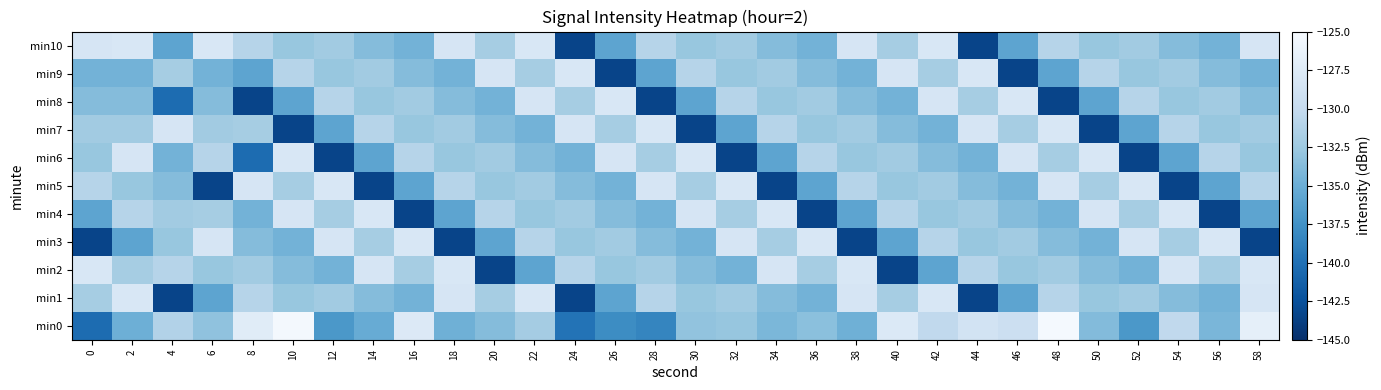

Reading left to right, extract all data points from this chart.

min0: 0=-140.4	2=-134.9	4=-131.2	6=-133.1	8=-127.3	10=-125.4	12=-136.9	14=-135.2	16=-127.7	18=-134.8	20=-133.7	22=-132.1	24=-139.8	26=-137.9	28=-138.4	30=-133.1	32=-132.9	34=-134.2	36=-133.4	38=-134.8	40=-127.8	42=-130.3	44=-128.7	46=-129.3	48=-125.2	50=-133.8	52=-136.9	54=-130.3	56=-134.2	58=-126.7
min1: 0=-132.0	2=-128.1	4=-143.4	6=-135.8	8=-131.0	10=-132.8	12=-132.2	14=-133.7	16=-134.5	18=-128.4	20=-132.0	22=-128.1	24=-143.4	26=-135.8	28=-131.0	30=-132.8	32=-132.2	34=-133.7	36=-134.5	38=-128.4	40=-132.0	42=-128.1	44=-143.4	46=-135.8	48=-131.0	50=-132.8	52=-132.2	54=-133.7	56=-134.5	58=-128.4
min2: 0=-128.1	2=-132.0	4=-131.0	6=-132.8	8=-132.2	10=-133.7	12=-134.5	14=-128.4	16=-132.0	18=-128.1	20=-143.4	22=-135.8	24=-131.0	26=-132.8	28=-132.2	30=-133.7	32=-134.5	34=-128.4	36=-132.0	38=-128.1	40=-143.4	42=-135.8	44=-131.0	46=-132.8	48=-132.2	50=-133.7	52=-134.5	54=-128.4	56=-132.0	58=-128.1
min3: 0=-143.4	2=-135.8	4=-132.8	6=-128.4	8=-133.7	10=-134.5	12=-128.4	14=-132.0	16=-128.1	18=-143.4	20=-135.8	22=-131.0	24=-132.8	26=-132.2	28=-133.7	30=-134.5	32=-128.4	34=-132.0	36=-128.1	38=-143.4	40=-135.8	42=-131.0	44=-132.8	46=-132.2	48=-133.7	50=-134.5	52=-128.4	54=-132.0	56=-128.1	58=-143.4
min4: 0=-135.8	2=-131.0	4=-132.2	6=-132.0	8=-134.5	10=-128.4	12=-132.0	14=-128.1	16=-143.4	18=-135.8	20=-131.0	22=-132.8	24=-132.2	26=-133.7	28=-134.5	30=-128.4	32=-132.0	34=-128.1	36=-143.4	38=-135.8	40=-131.0	42=-132.8	44=-132.2	46=-133.7	48=-134.5	50=-128.4	52=-132.0	54=-128.1	56=-143.4	58=-135.8
min5: 0=-131.0	2=-132.8	4=-133.7	6=-143.4	8=-128.4	10=-132.0	12=-128.1	14=-143.4	16=-135.8	18=-131.0	20=-132.8	22=-132.2	24=-133.7	26=-134.5	28=-128.4	30=-132.0	32=-128.1	34=-143.4	36=-135.8	38=-131.0	40=-132.8	42=-132.2	44=-133.7	46=-134.5	48=-128.4	50=-132.0	52=-128.1	54=-143.4	56=-135.8	58=-131.0
min6: 0=-132.8	2=-128.4	4=-134.5	6=-131.0	8=-140.4	10=-128.1	12=-143.4	14=-135.8	16=-131.0	18=-132.8	20=-132.2	22=-133.7	24=-134.5	26=-128.4	28=-132.0	30=-128.1	32=-143.4	34=-135.8	36=-131.0	38=-132.8	40=-132.2	42=-133.7	44=-134.5	46=-128.4	48=-132.0	50=-128.1	52=-143.4	54=-135.8	56=-131.0	58=-132.8
min7: 0=-132.2	2=-132.2	4=-128.4	6=-132.2	8=-132.0	10=-143.4	12=-135.8	14=-131.0	16=-132.8	18=-132.2	20=-133.7	22=-134.5	24=-128.4	26=-132.0	28=-128.1	30=-143.4	32=-135.8	34=-131.0	36=-132.8	38=-132.2	40=-133.7	42=-134.5	44=-128.4	46=-132.0	48=-128.1	50=-143.4	52=-135.8	54=-131.0	56=-132.8	58=-132.2
min8: 0=-133.7	2=-133.7	4=-140.4	6=-133.7	8=-143.4	10=-135.8	12=-131.0	14=-132.8	16=-132.2	18=-133.7	20=-134.5	22=-128.4	24=-132.0	26=-128.1	28=-143.4	30=-135.8	32=-131.0	34=-132.8	36=-132.2	38=-133.7	40=-134.5	42=-128.4	44=-132.0	46=-128.1	48=-143.4	50=-135.8	52=-131.0	54=-132.8	56=-132.2	58=-133.7
min9: 0=-134.5	2=-134.5	4=-132.0	6=-134.5	8=-135.8	10=-131.0	12=-132.8	14=-132.2	16=-133.7	18=-134.5	20=-128.4	22=-132.0	24=-128.1	26=-143.4	28=-135.8	30=-131.0	32=-132.8	34=-132.2	36=-133.7	38=-134.5	40=-128.4	42=-132.0	44=-128.1	46=-143.4	48=-135.8	50=-131.0	52=-132.8	54=-132.2	56=-133.7	58=-134.5
min10: 0=-128.4	2=-128.1	4=-135.8	6=-128.1	8=-131.0	10=-132.8	12=-132.2	14=-133.7	16=-134.5	18=-128.4	20=-132.0	22=-128.1	24=-143.4	26=-135.8	28=-131.0	30=-132.8	32=-132.2	34=-133.7	36=-134.5	38=-128.4	40=-132.0	42=-128.1	44=-143.4	46=-135.8	48=-131.0	50=-132.8	52=-132.2	54=-133.7	56=-134.5	58=-128.4